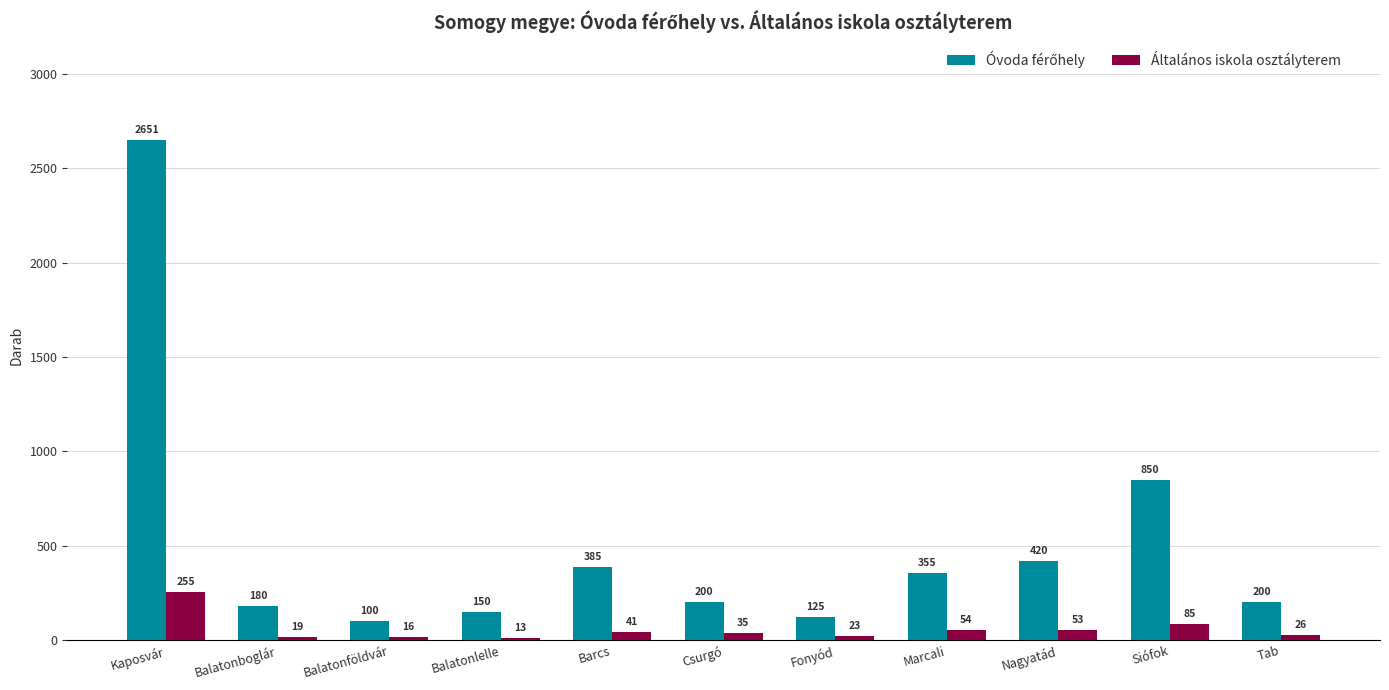

What position from the right is Fonyód?

5